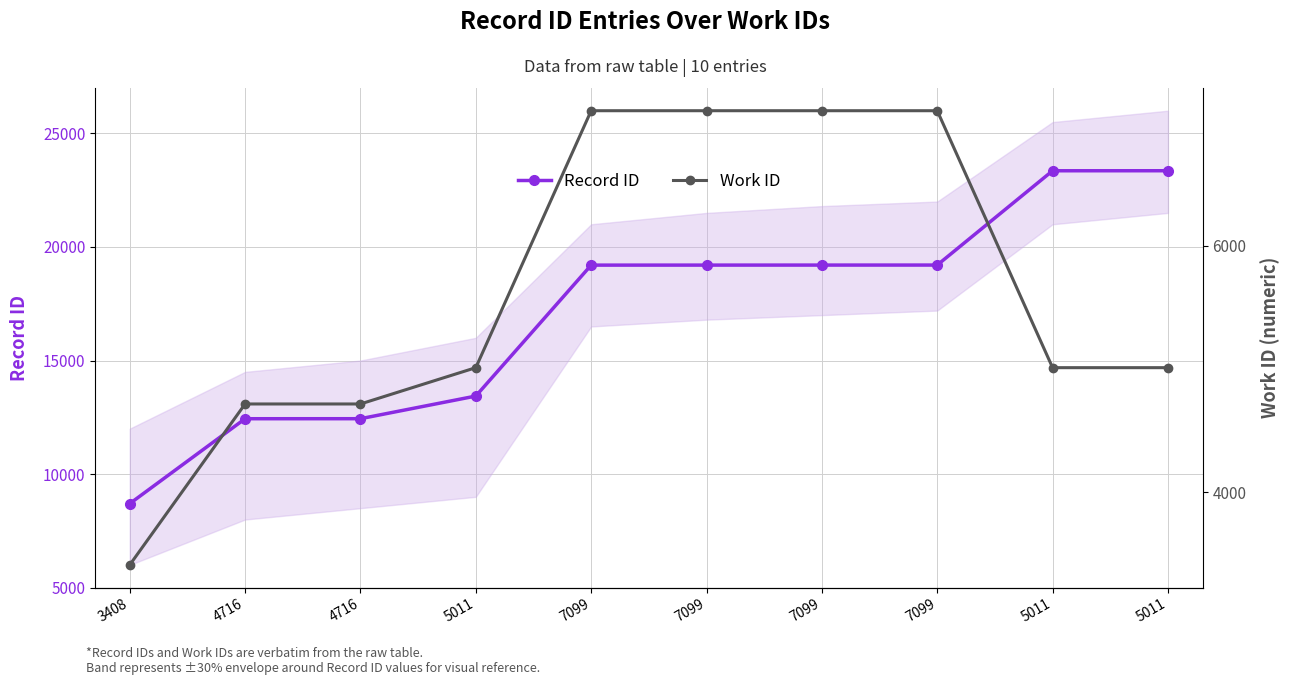

What is the difference between the highest and lowest values at 7099?

12102